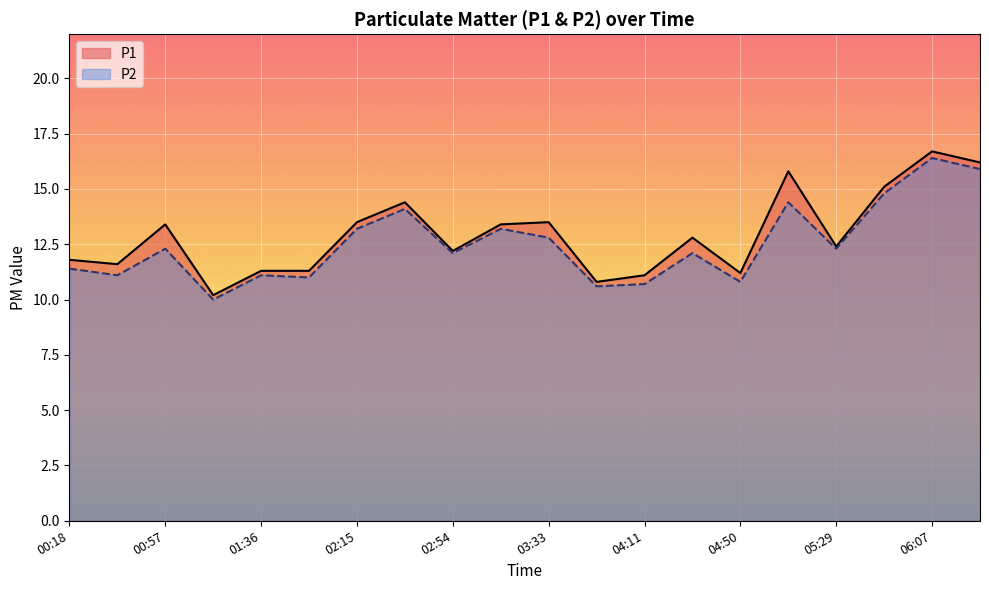

What is the total value across all series at 06:07?

33.1